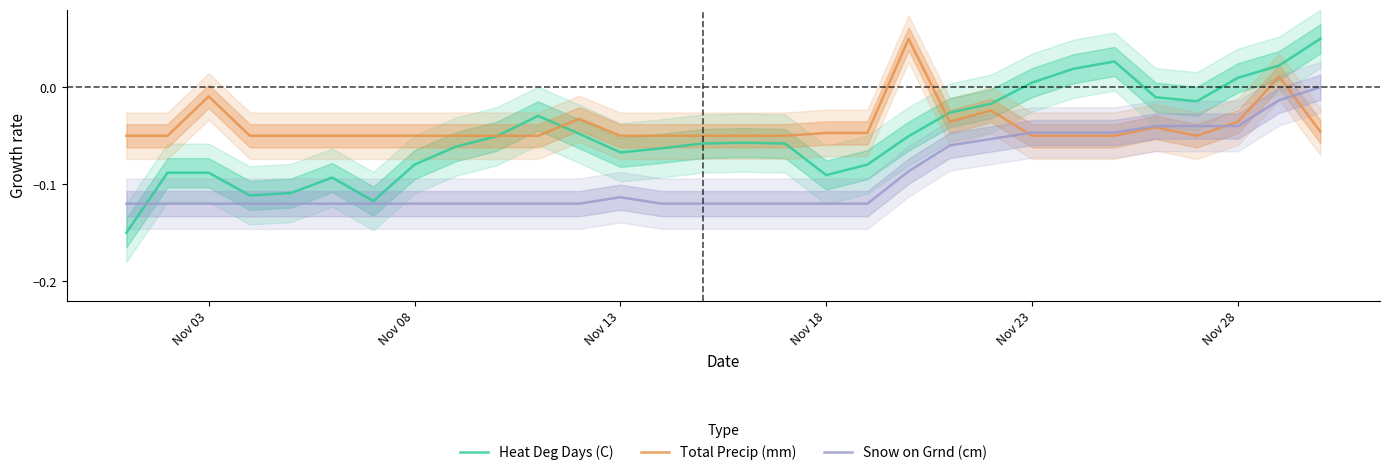

The Total Precip (mm) series shows -0.0 at Nov 18. True or false?

False